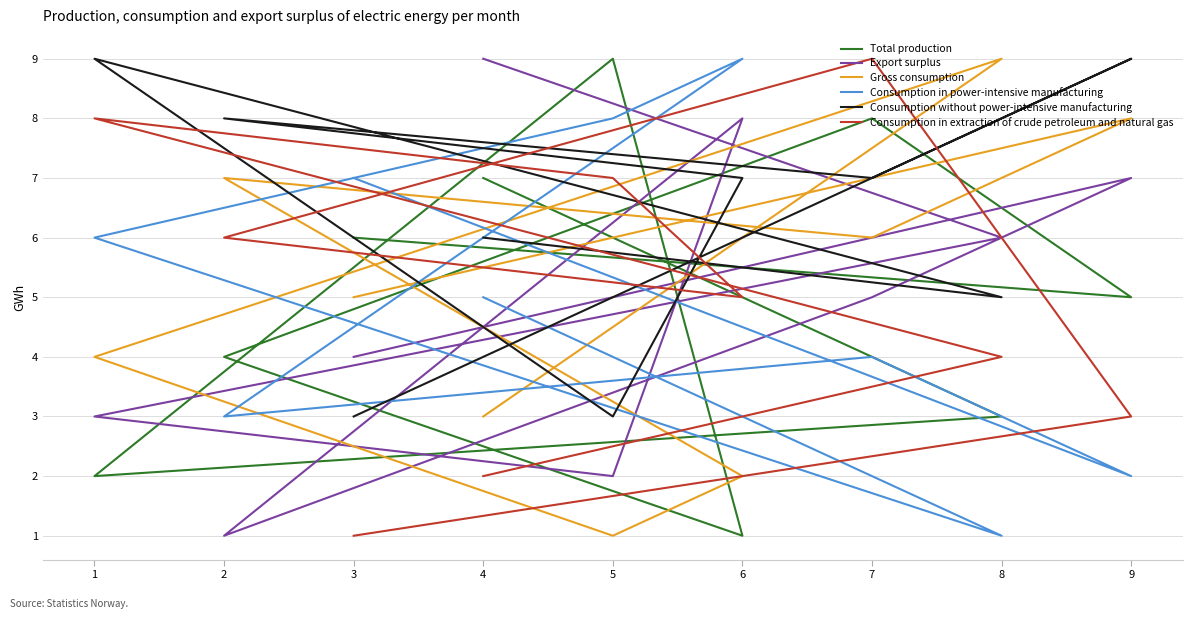

At 3, list the series in order from largest to smallest.

Consumption in power-intensive manufacturing, Total production, Gross consumption, Export surplus, Consumption without power-intensive manufacturing, Consumption in extraction of crude petroleum and natural gas